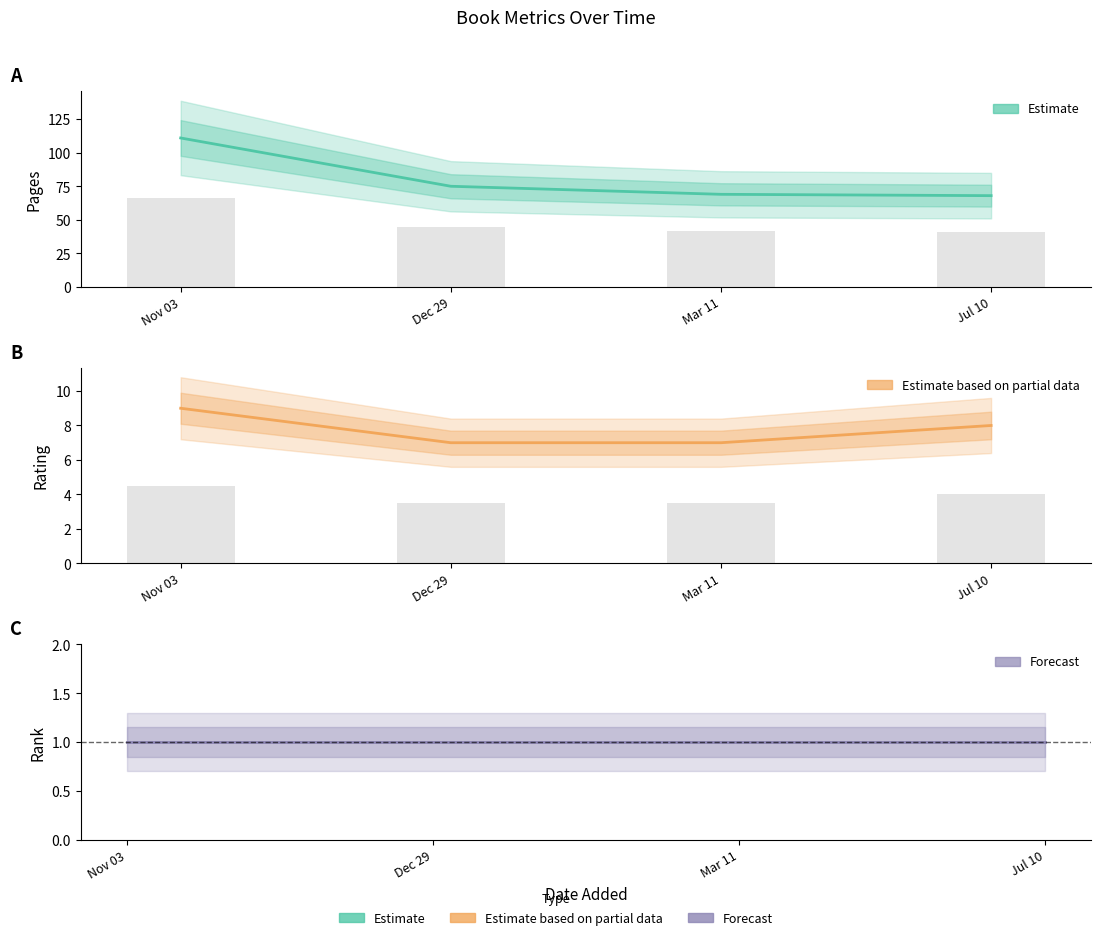

Between Dec 29 and Mar 11, which series saw the biggest shift?

pages